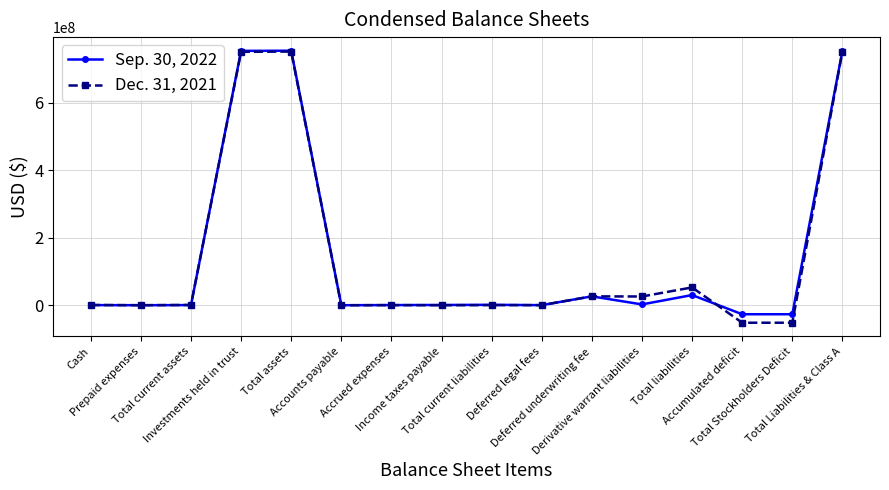

At which label does Sep. 30, 2022 first exceed 721204?

Investments held in trust